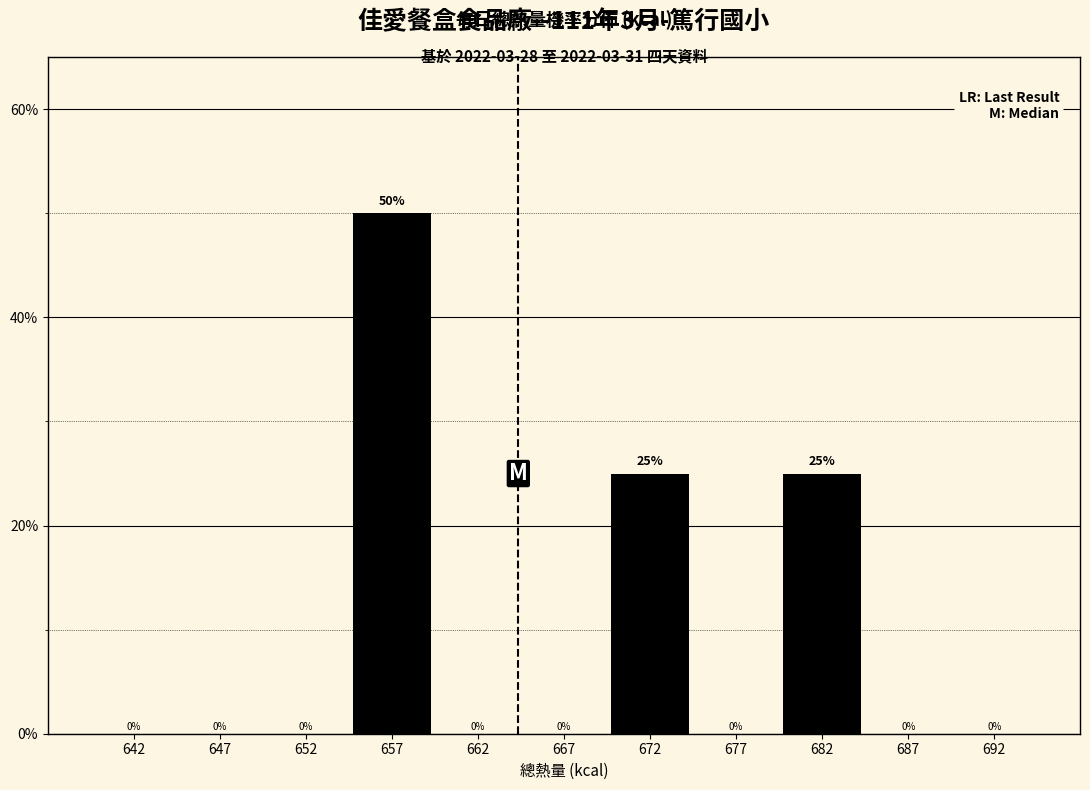

Reading left to right, list every bar in this chart as the range it spans on the x-axis followed by its height.

640 to 645: 0
645 to 650: 0
650 to 655: 0
655 to 660: 50
660 to 665: 0
665 to 670: 0
670 to 675: 25
675 to 680: 0
680 to 685: 25
685 to 690: 0
690 to 695: 0